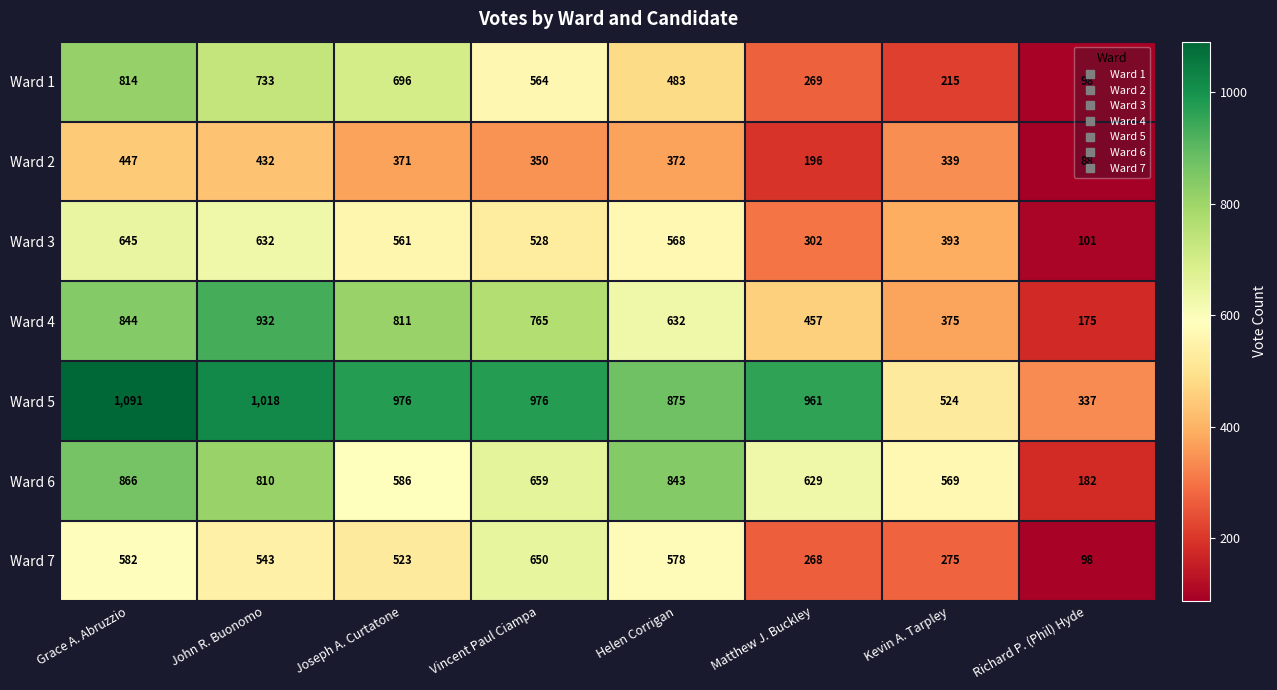

Which label corresponds to the largest value in the chart?

Grace A. Abruzzio